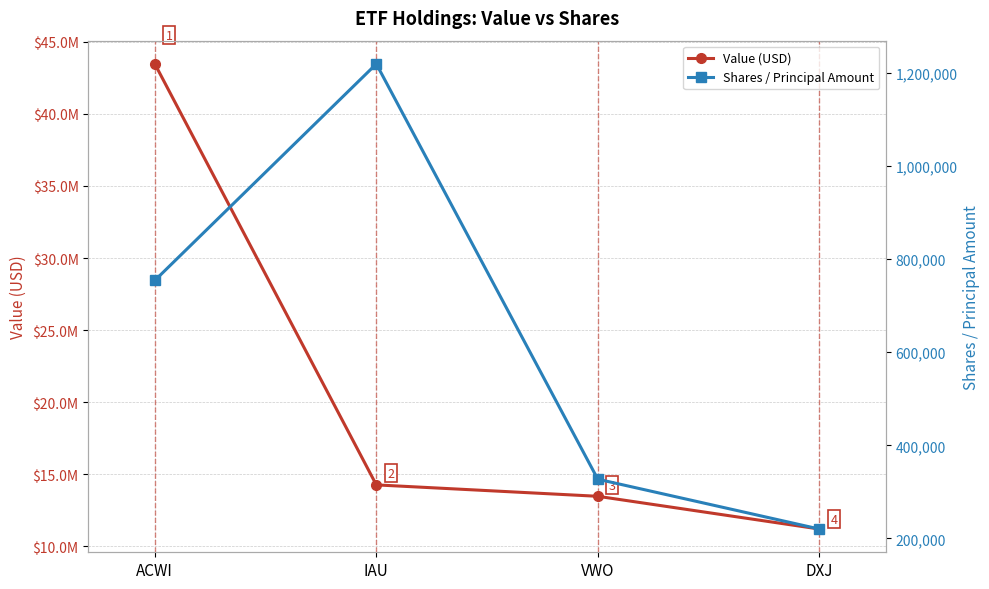

What value does the Value (USD) series have at VWO, to the nearest 50?

13457000